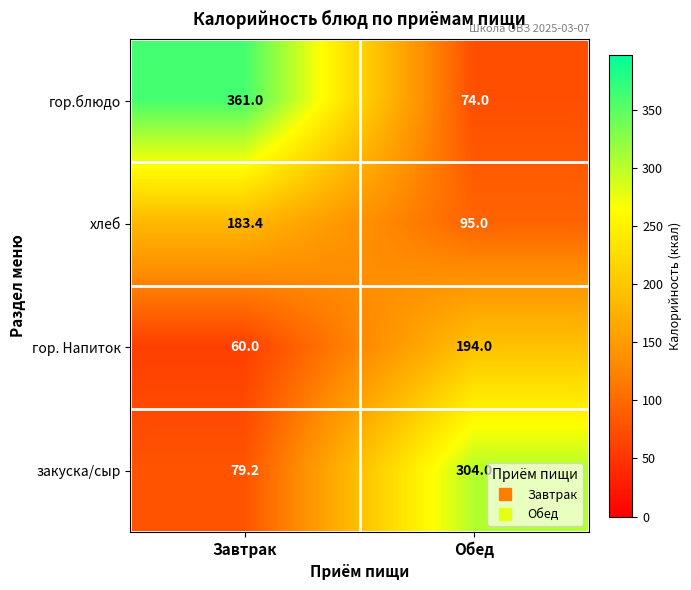

Which label corresponds to the largest value in the chart?

Завтрак